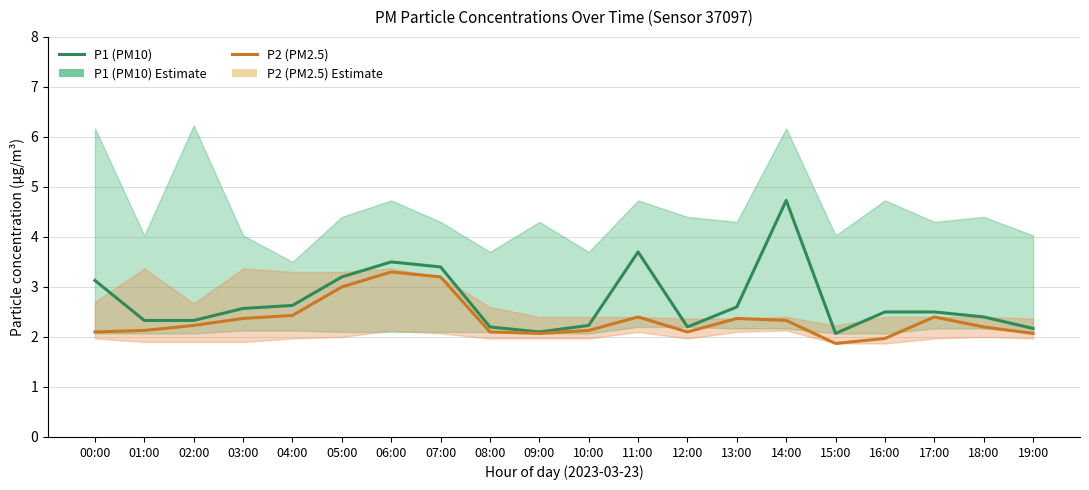

What is the label of the 18th point from the right?

02:00